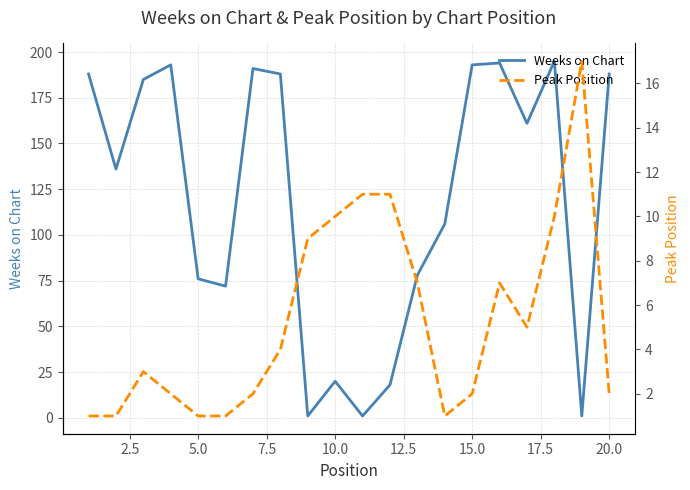

The Weeks on Chart series shows 193 at 15.0. True or false?

True